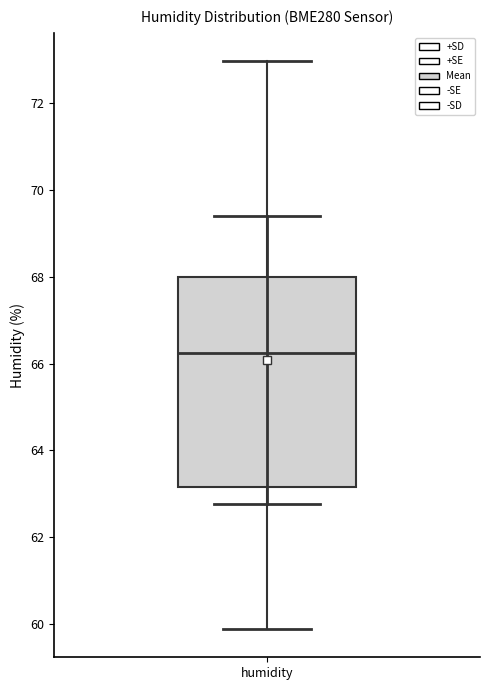

Read this box plot against the y-axis: the position of the median line, the range covered by the box, and the ends of both whiskers. The values are not printed on the chart, so give them approximately, as read against the axis.

median 66.2, box 63.2 to 68.0, whiskers 59.8 to 73.0